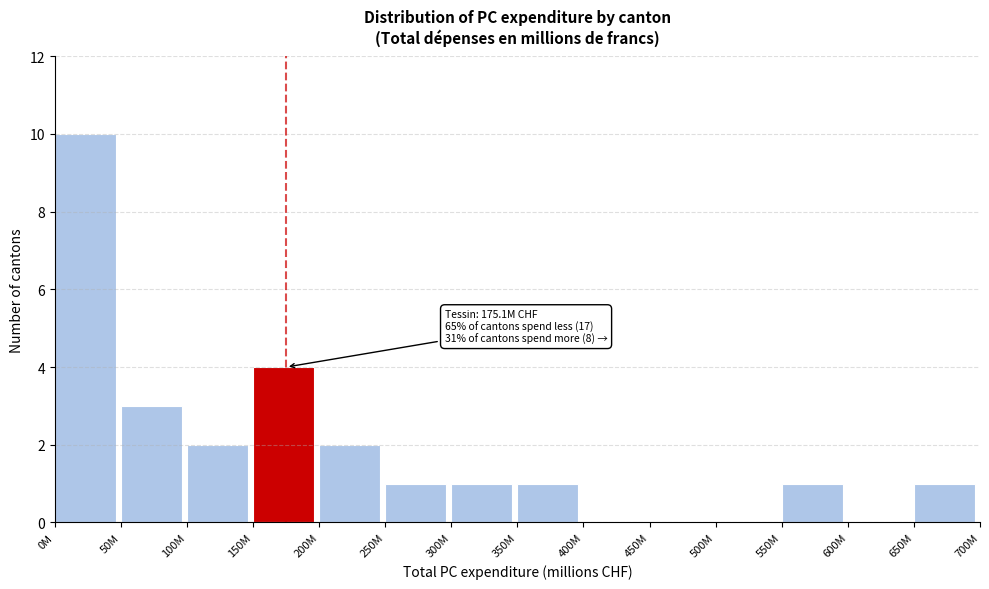

What is the sum of all values?

26